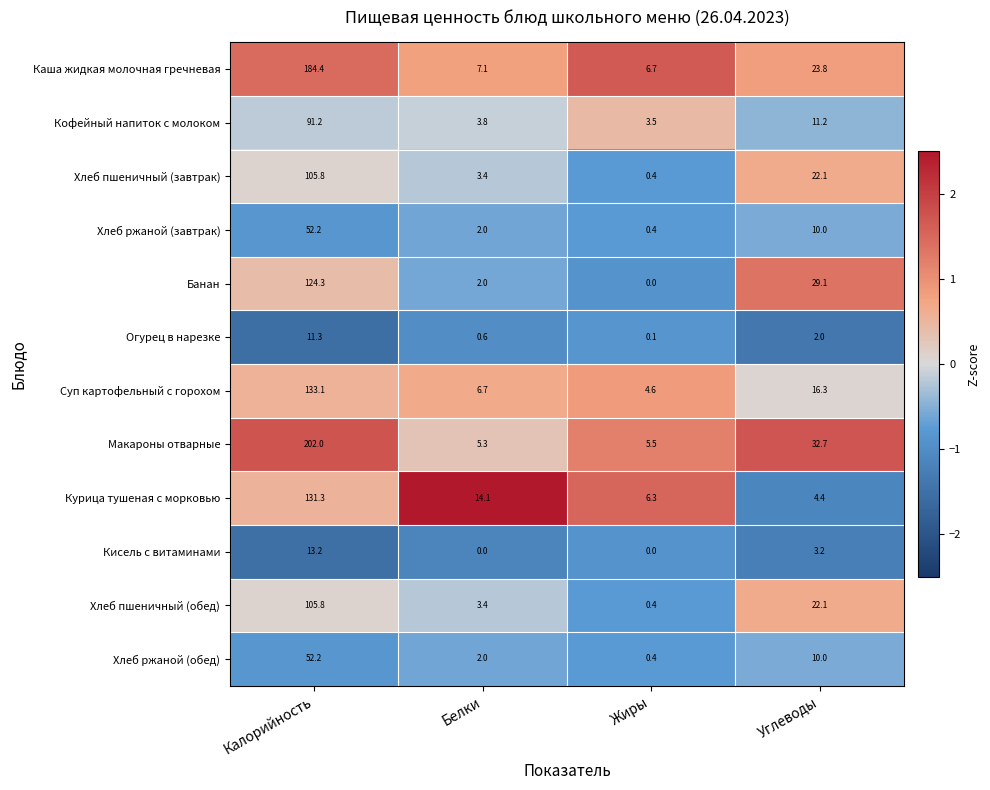

What is the maximum value for Хлеб пшеничный (обед)?

105.8